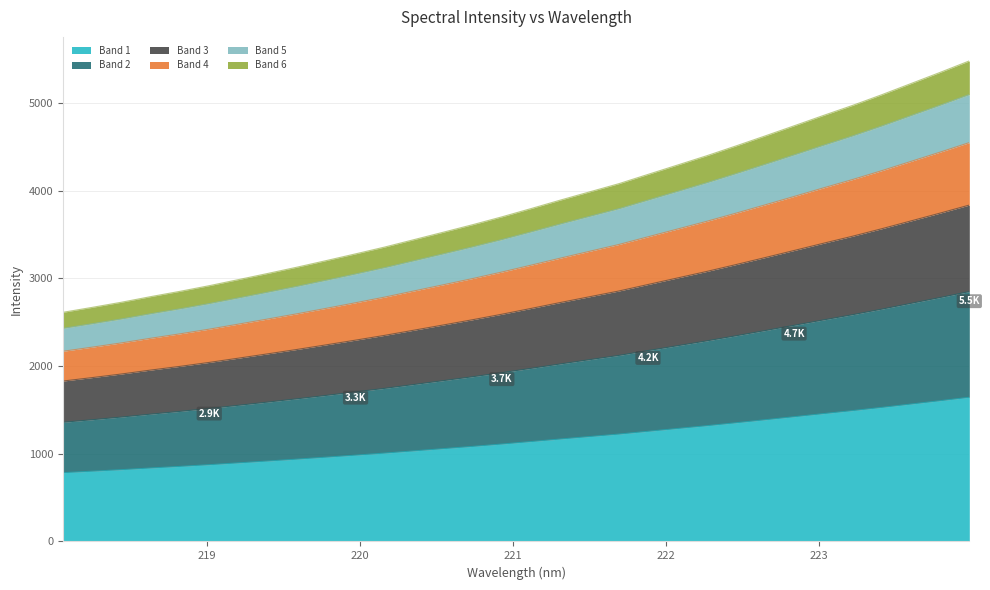

True or false: the data shows 1626.1 at 219.589.

True